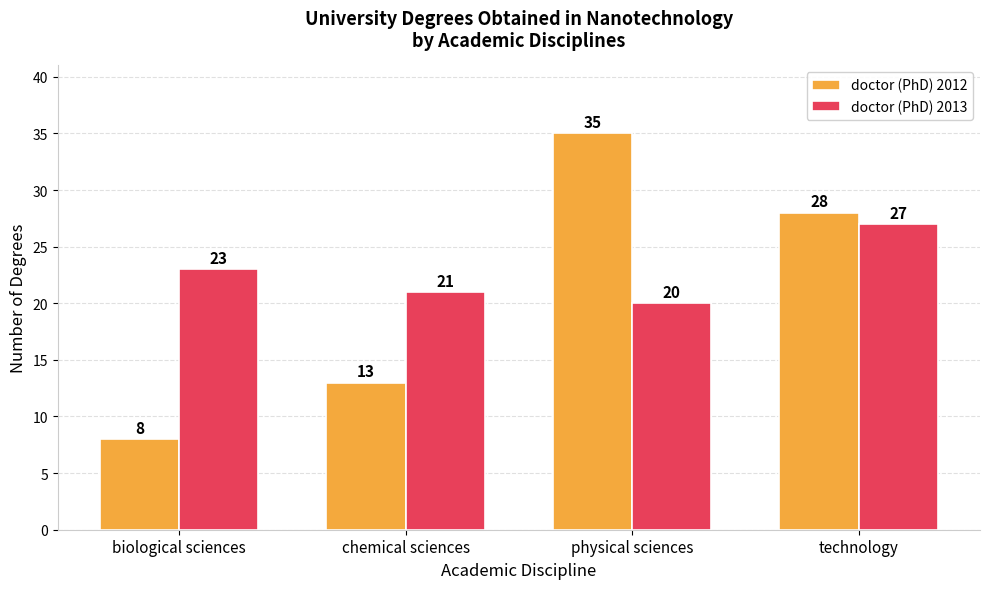

Where does the doctor (PhD) 2012 series first go above 28?

physical sciences